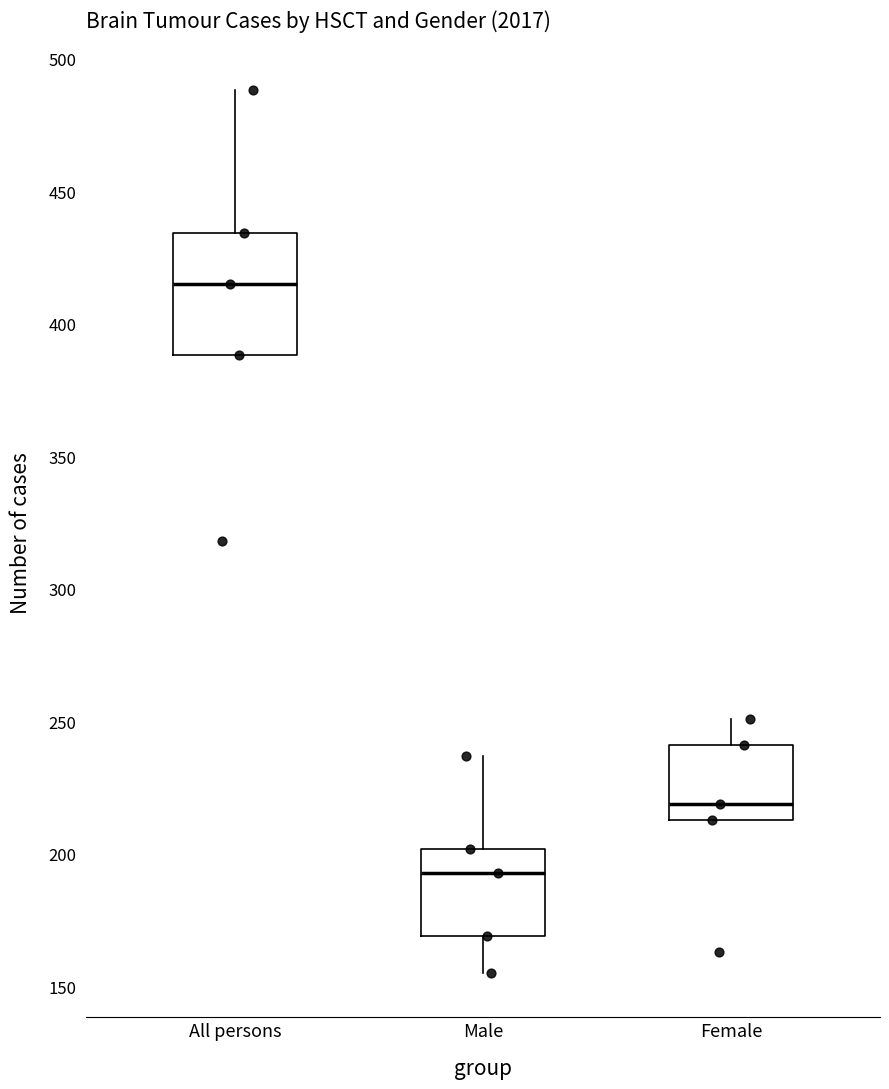

Which box's median line is the lowest?

Male